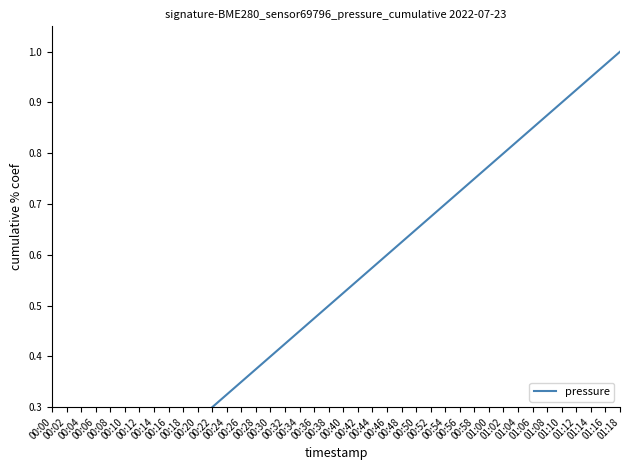

The chart shows a value of 0.4 at 00:30. True or false?

True